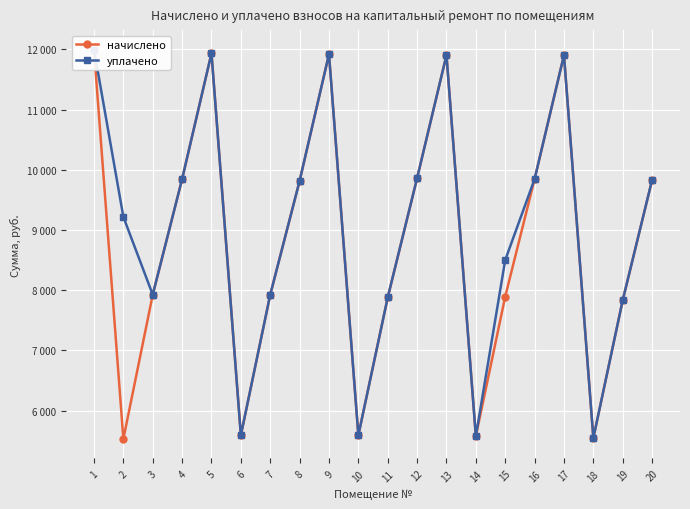

What is the value of the уплачено point at the 9th from the left?

11919.4